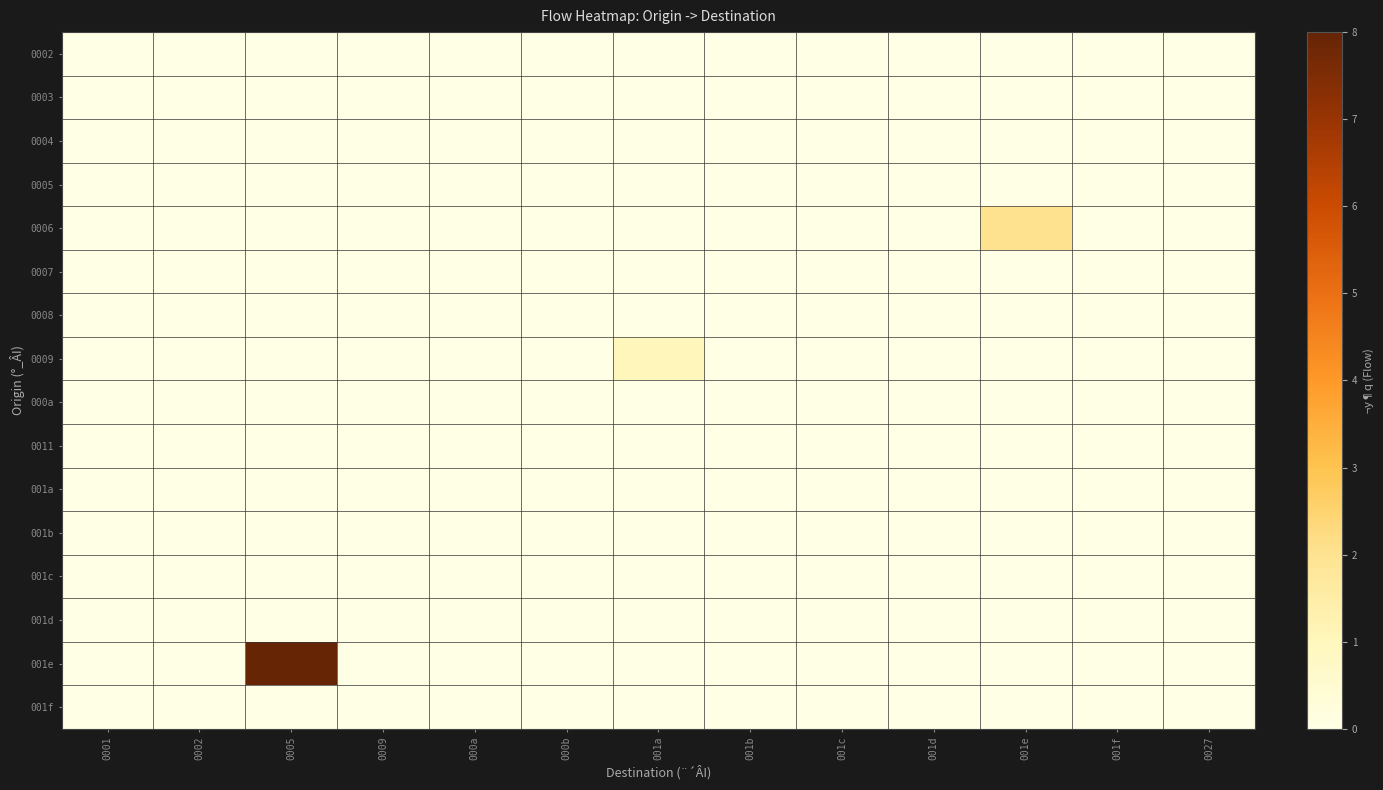

Reading left to right, transcribe all the data shown in this chart.

0002: 0001=0	0002=0	0005=0	0009=0	000a=0	000b=0	001a=0	001b=0	001c=0	001d=0	001e=0	001f=0	0027=0
0003: 0001=0	0002=0	0005=0	0009=0	000a=0	000b=0	001a=0	001b=0	001c=0	001d=0	001e=0	001f=0	0027=0
0004: 0001=0	0002=0	0005=0	0009=0	000a=0	000b=0	001a=0	001b=0	001c=0	001d=0	001e=0	001f=0	0027=0
0005: 0001=0	0002=0	0005=0	0009=0	000a=0	000b=0	001a=0	001b=0	001c=0	001d=0	001e=0	001f=0	0027=0
0006: 0001=0	0002=0	0005=0	0009=0	000a=0	000b=0	001a=0	001b=0	001c=0	001d=0	001e=2	001f=0	0027=0
0007: 0001=0	0002=0	0005=0	0009=0	000a=0	000b=0	001a=0	001b=0	001c=0	001d=0	001e=0	001f=0	0027=0
0008: 0001=0	0002=0	0005=0	0009=0	000a=0	000b=0	001a=0	001b=0	001c=0	001d=0	001e=0	001f=0	0027=0
0009: 0001=0	0002=0	0005=0	0009=0	000a=0	000b=0	001a=1	001b=0	001c=0	001d=0	001e=0	001f=0	0027=0
000a: 0001=0	0002=0	0005=0	0009=0	000a=0	000b=0	001a=0	001b=0	001c=0	001d=0	001e=0	001f=0	0027=0
0011: 0001=0	0002=0	0005=0	0009=0	000a=0	000b=0	001a=0	001b=0	001c=0	001d=0	001e=0	001f=0	0027=0
001a: 0001=0	0002=0	0005=0	0009=0	000a=0	000b=0	001a=0	001b=0	001c=0	001d=0	001e=0	001f=0	0027=0
001b: 0001=0	0002=0	0005=0	0009=0	000a=0	000b=0	001a=0	001b=0	001c=0	001d=0	001e=0	001f=0	0027=0
001c: 0001=0	0002=0	0005=0	0009=0	000a=0	000b=0	001a=0	001b=0	001c=0	001d=0	001e=0	001f=0	0027=0
001d: 0001=0	0002=0	0005=0	0009=0	000a=0	000b=0	001a=0	001b=0	001c=0	001d=0	001e=0	001f=0	0027=0
001e: 0001=0	0002=0	0005=8	0009=0	000a=0	000b=0	001a=0	001b=0	001c=0	001d=0	001e=0	001f=0	0027=0
001f: 0001=0	0002=0	0005=0	0009=0	000a=0	000b=0	001a=0	001b=0	001c=0	001d=0	001e=0	001f=0	0027=0